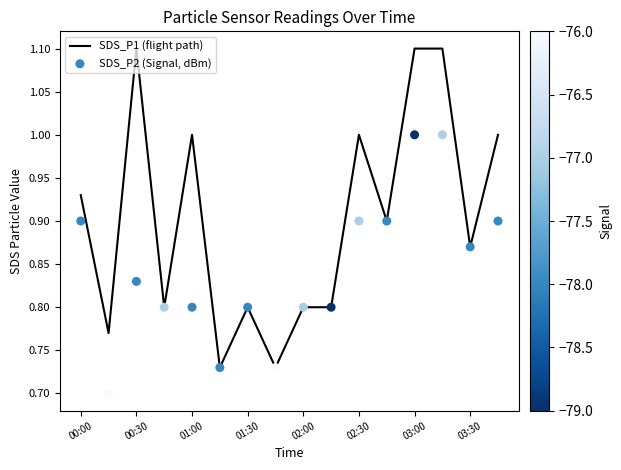

Which series has the largest total across all categories?

SDS_P1 (flight path)